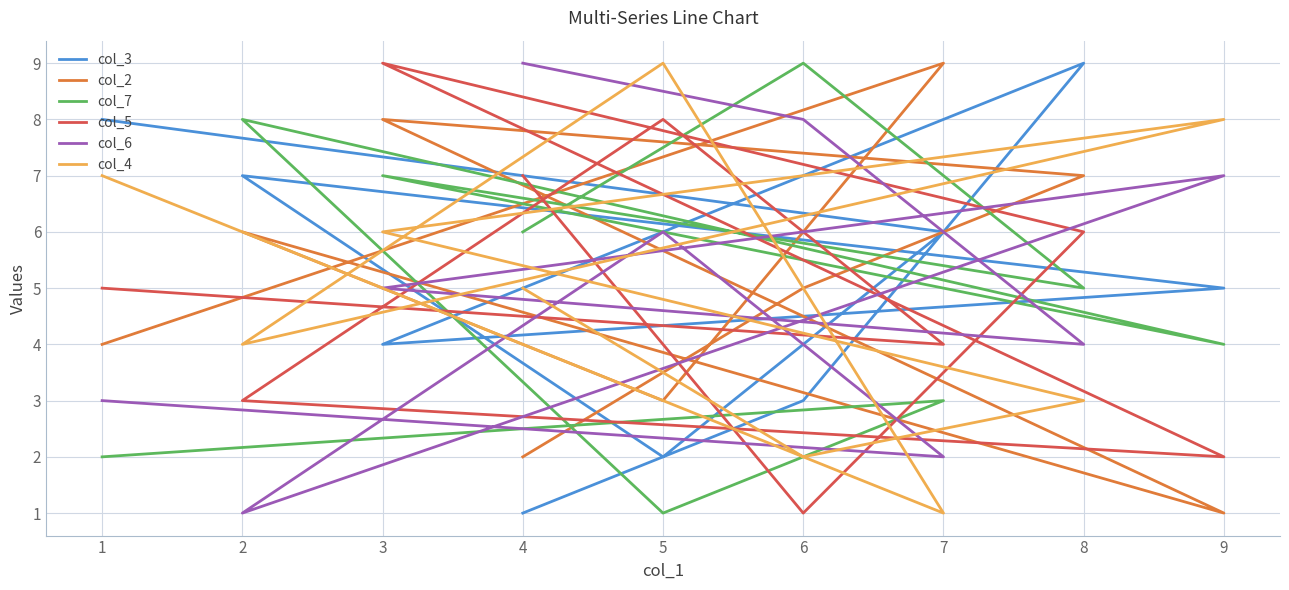

True or false: col_7 and col_2 cross at least once.

True